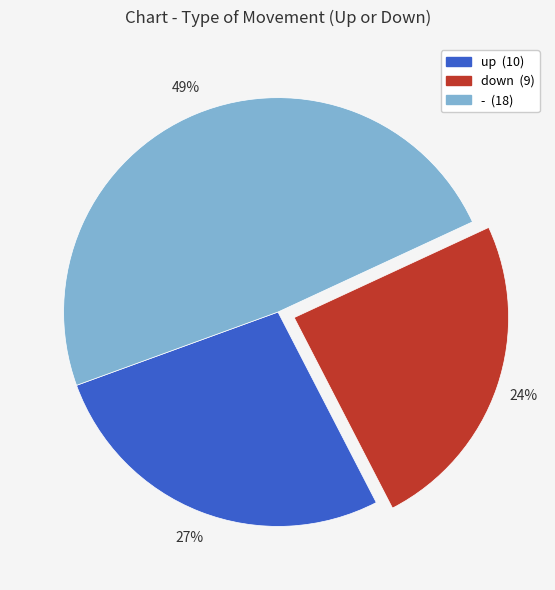

Is there any slice that represents more than half of the pie?

No